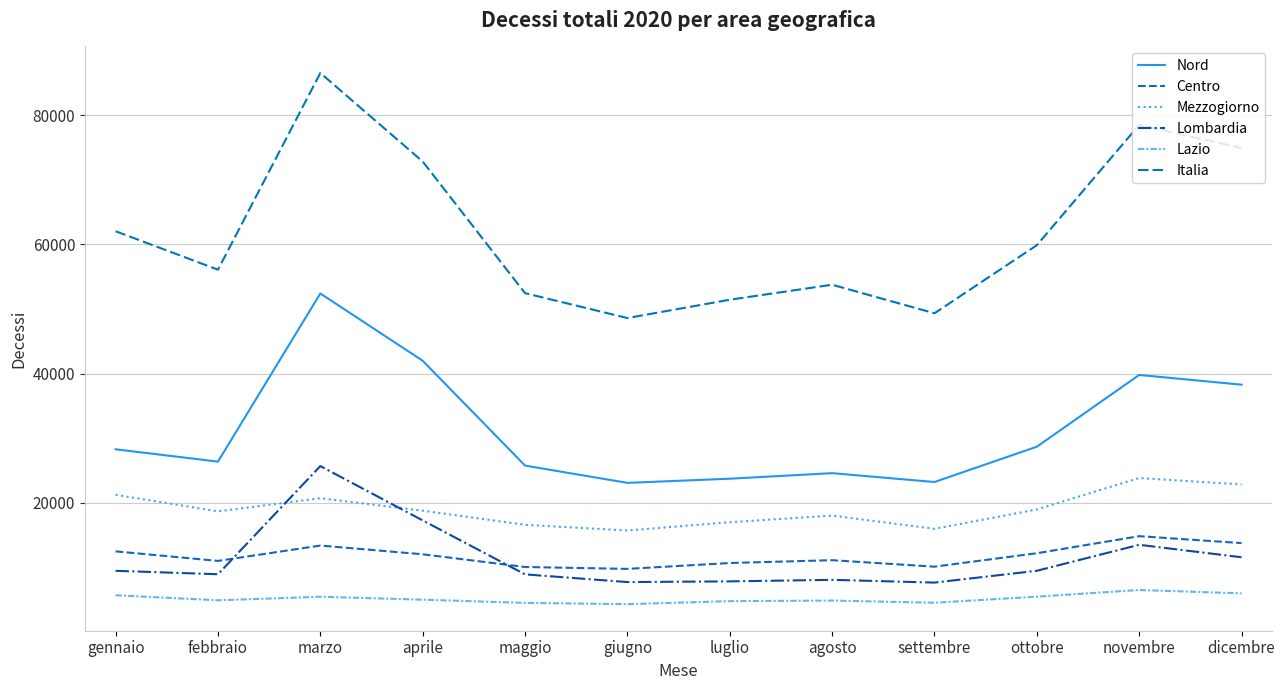

Which series changed the most between ottobre and novembre?

Italia